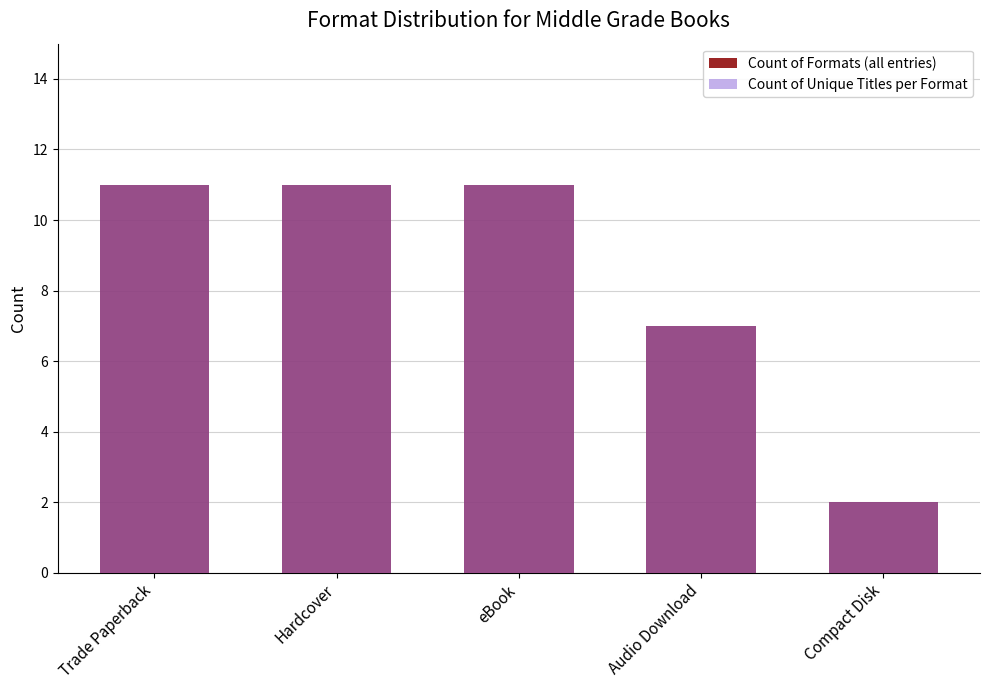

Is the value of Count of Formats (all entries) at Hardcover greater than the value of Count of Unique Titles per Format at eBook?

No